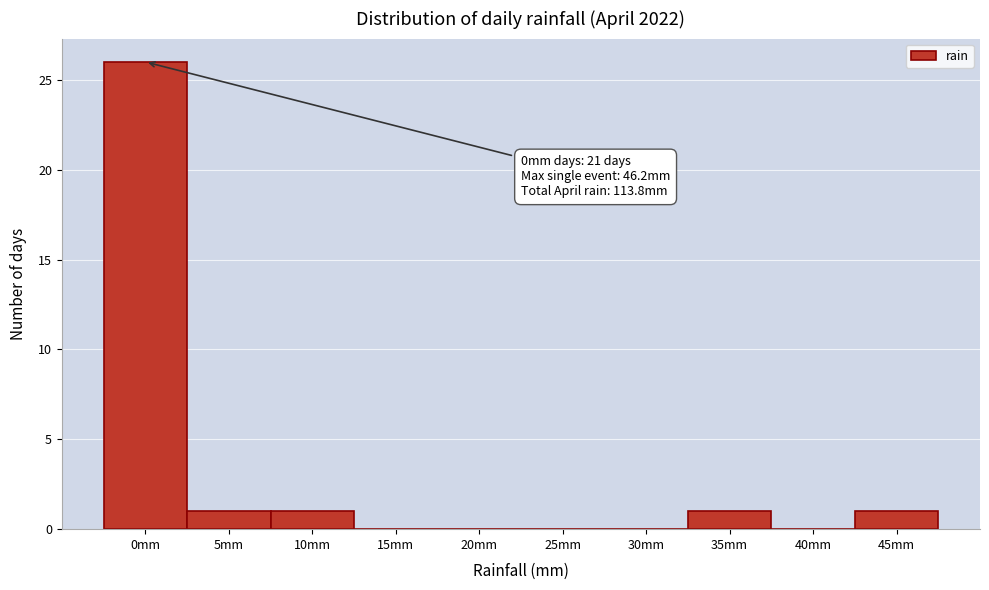

Reading right to left, what are all the values shown in this chart?

45mm=1	40mm=0	35mm=1	30mm=0	25mm=0	20mm=0	15mm=0	10mm=1	5mm=1	0mm=26